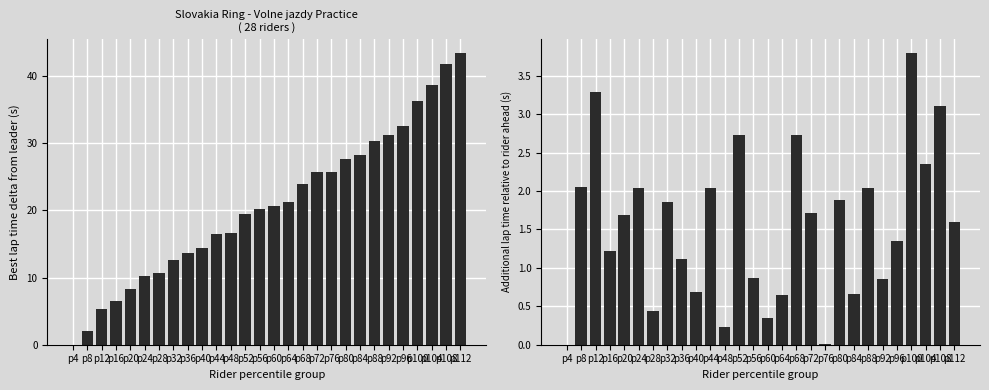

Is it true that Best Lap time delta equals 2.8 at p8?

False